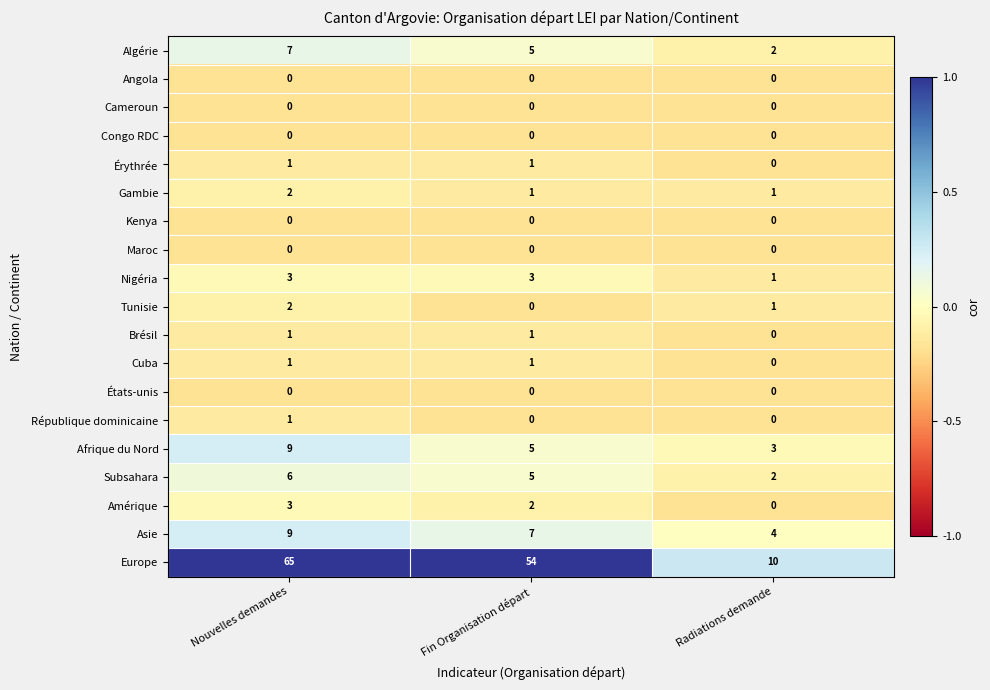

What is the sum of the Afrique du Nord values at Nouvelles demandes and Radiations demande?

12